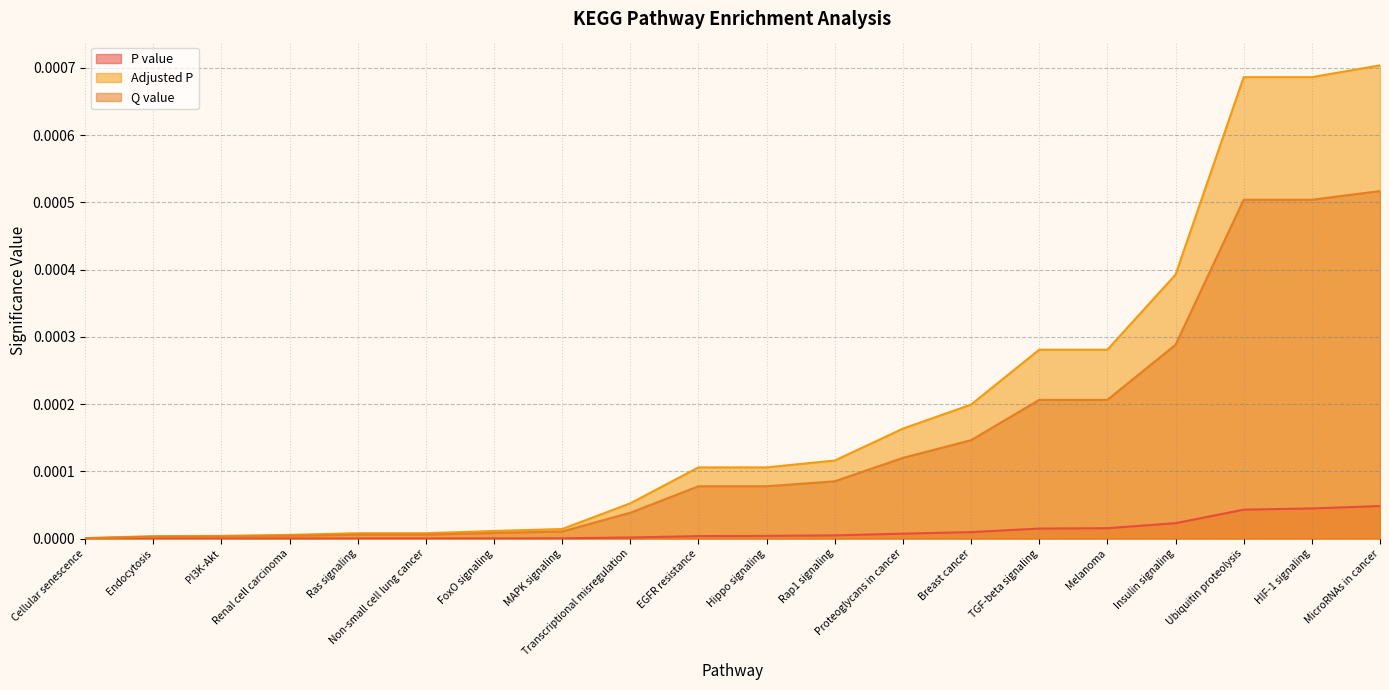

Where is Adjusted P nearest to the value 0?

Cellular senescence